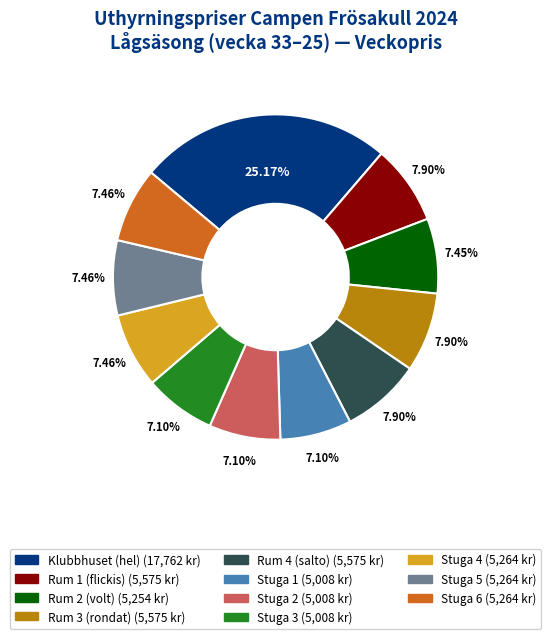

To the nearest percent, what is the average slice percentage?

9%